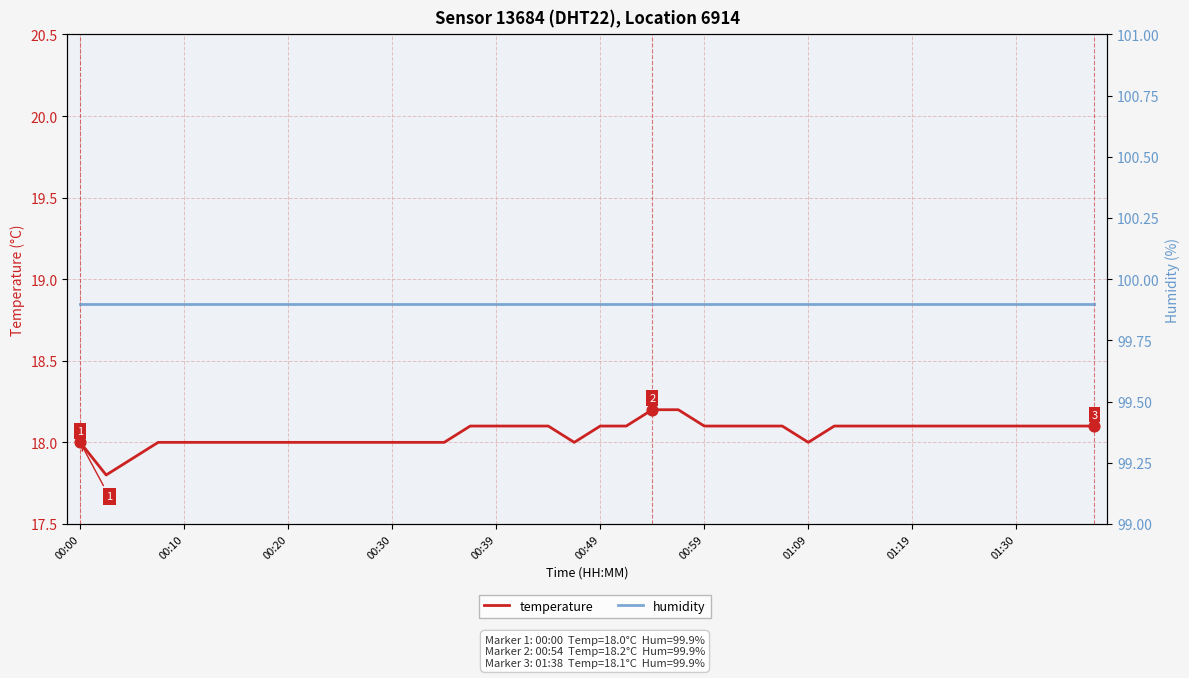

What are all the series names shown in the legend?

temperature, humidity